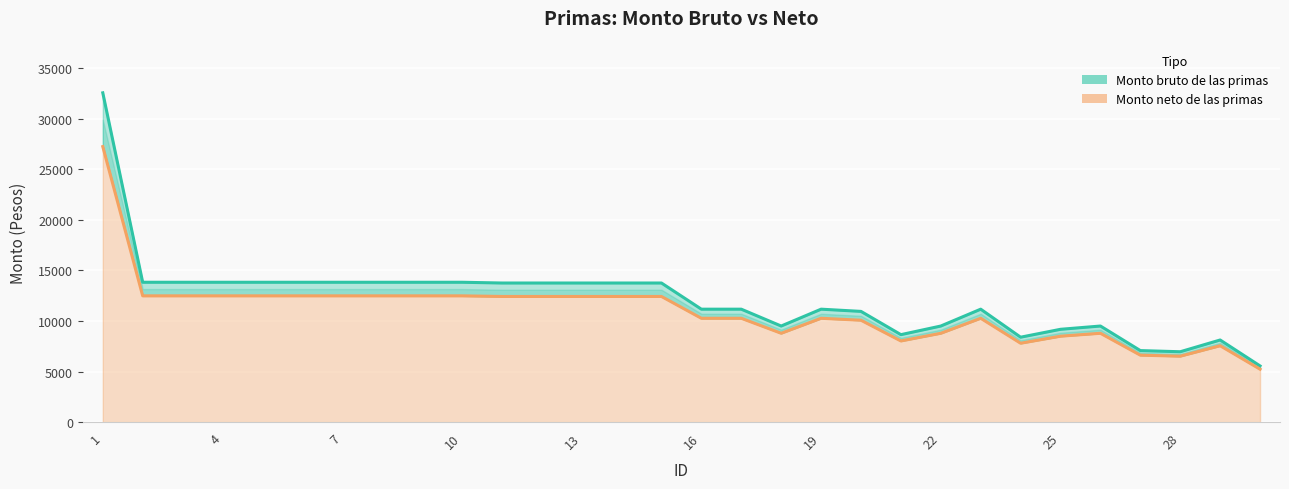

What are all the series names shown in the legend?

Monto bruto de las primas, Monto neto de las primas